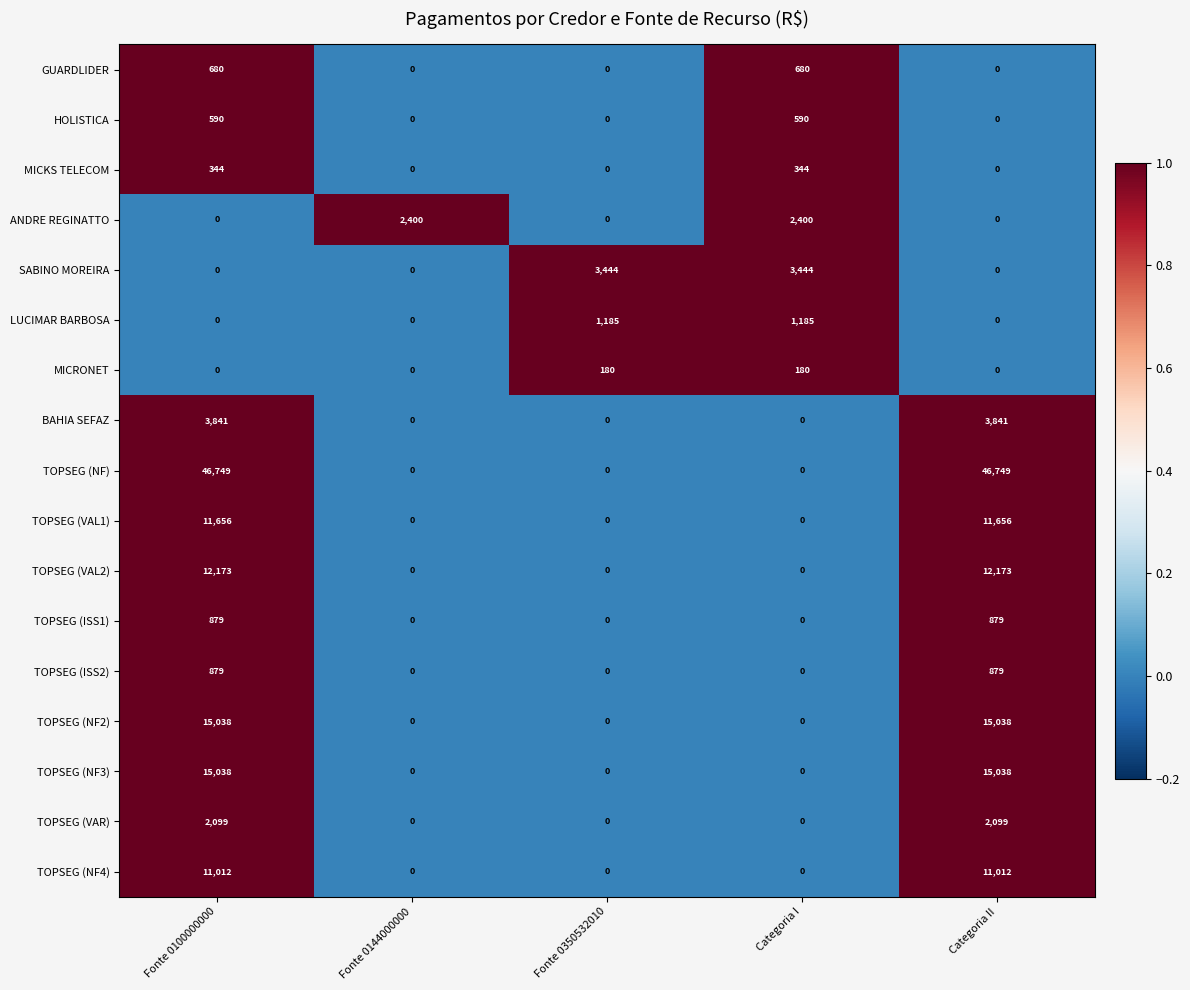

The value of ANDRE REGINATTO at Categoria I is 2400. True or false?

True